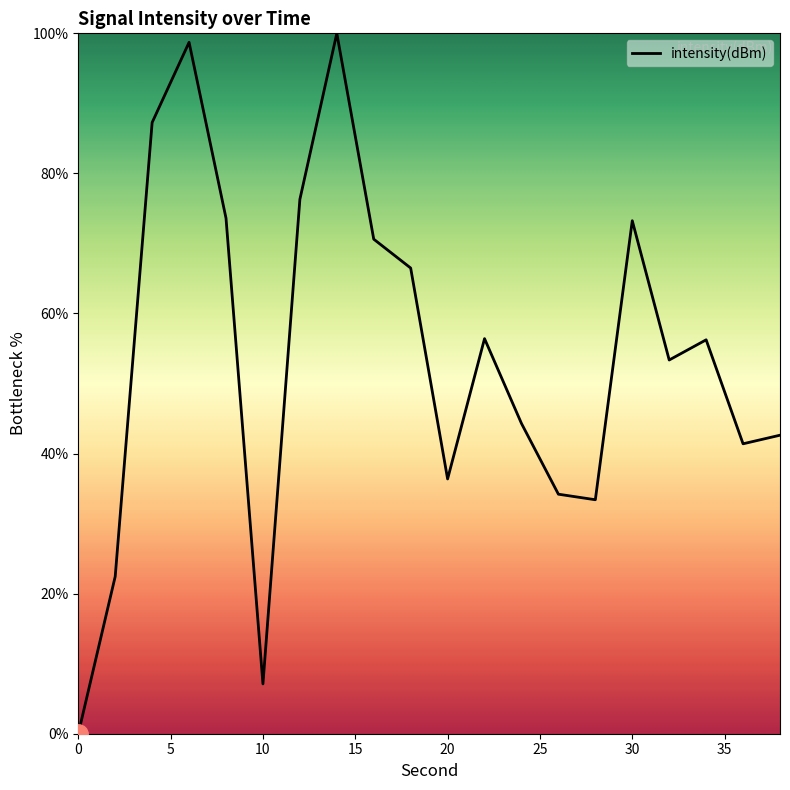

What is the difference between the maximum and minimum values?

100.0